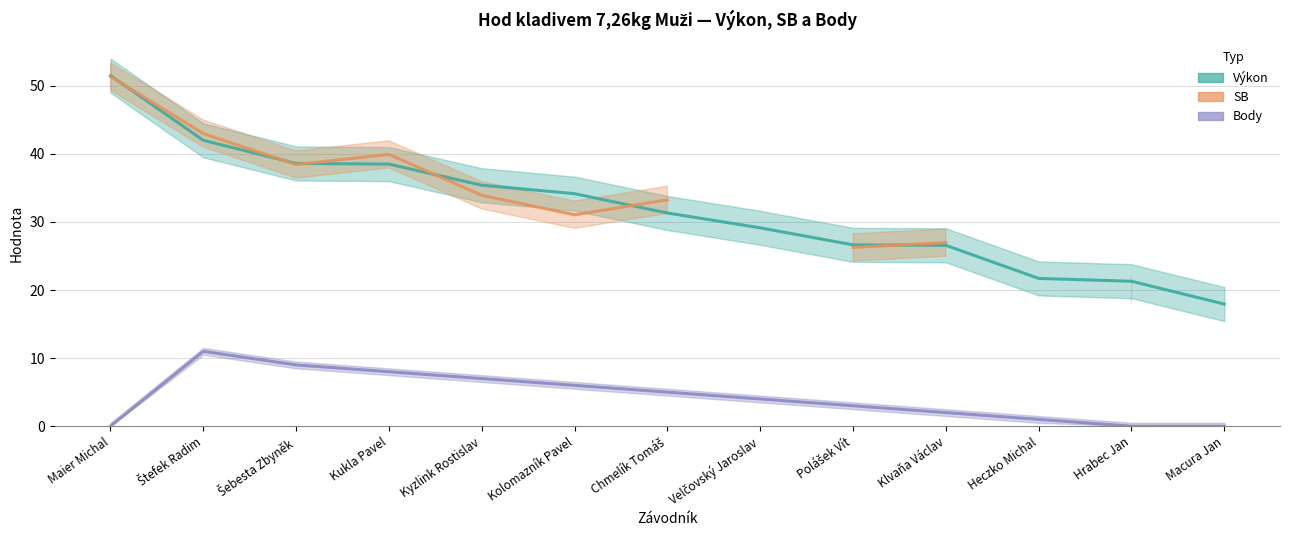

What is the difference between the maximum and second lowest values in the Body series?

11.0